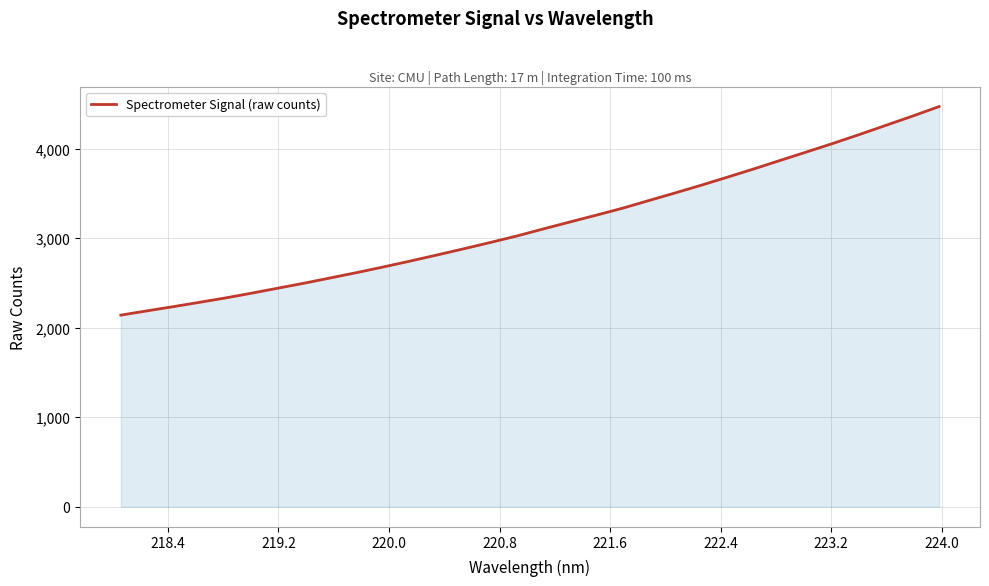

Count the number of values greater than 3102.

16